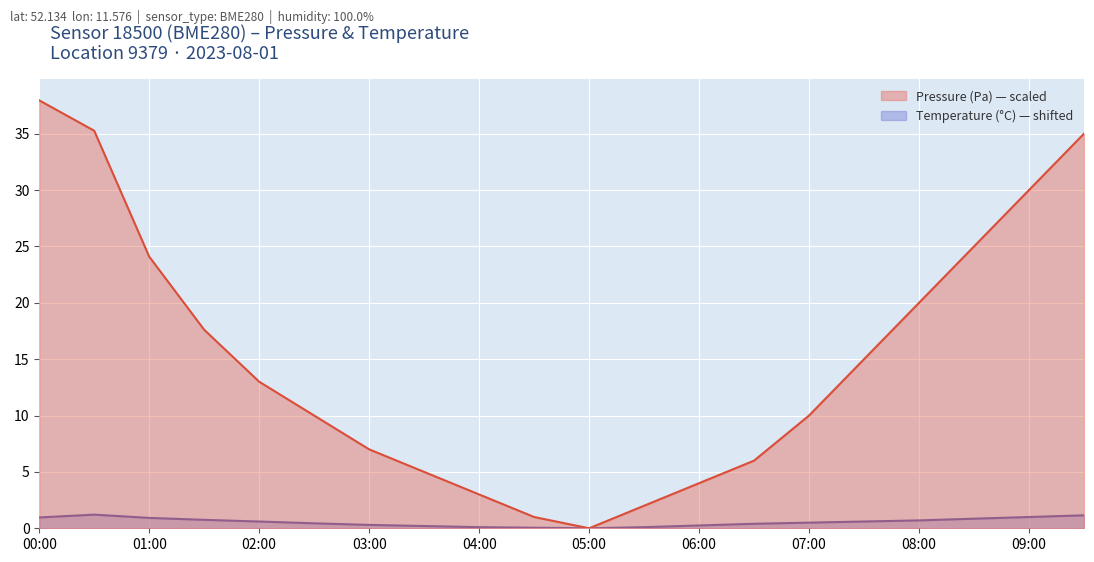

Which series changed the most between 08:00 and 09:30?

pressure